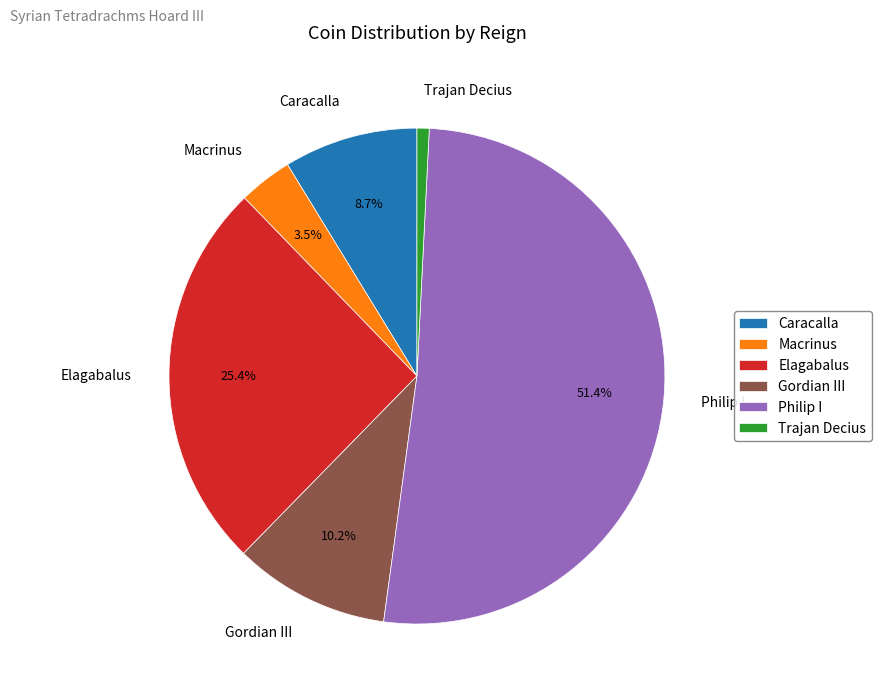

Which category accounts for the majority?

Philip I